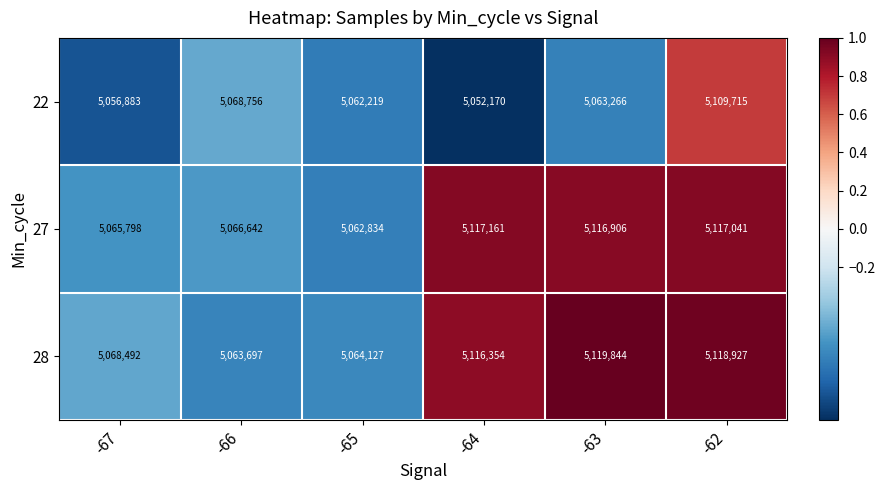

The 22 series shows 5068756 at -66. True or false?

True